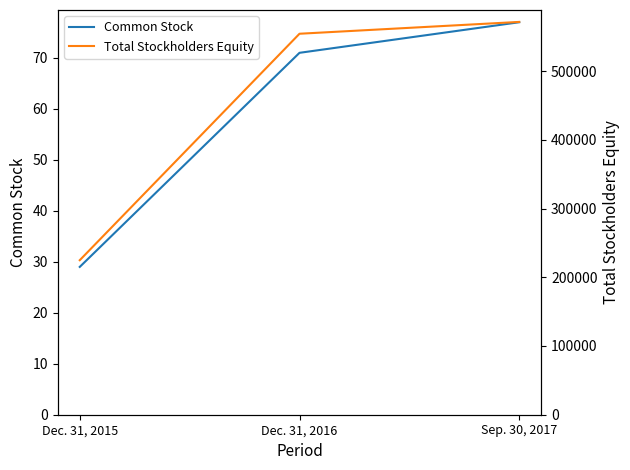

How many values in the Total Stockholders Equity series are below 554371?

1